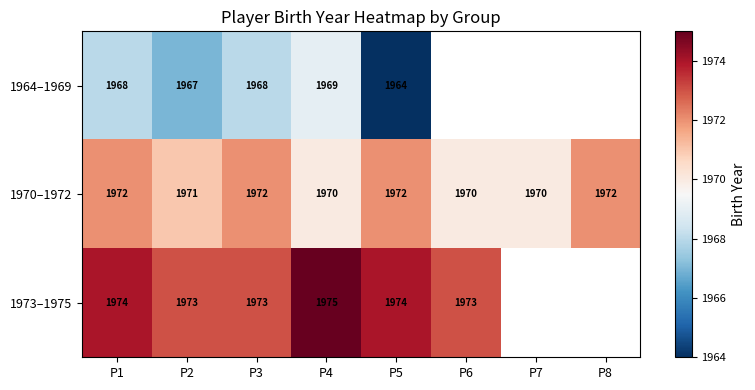

Which label corresponds to the largest value in the chart?

P4